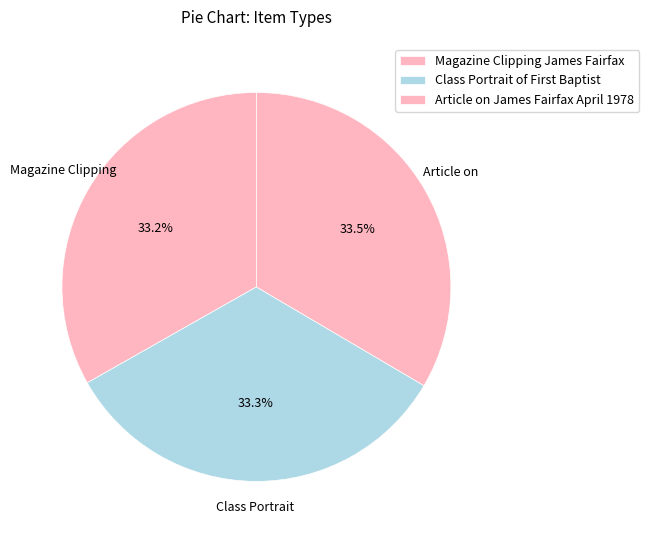

Count the number of slices in the pie.

3